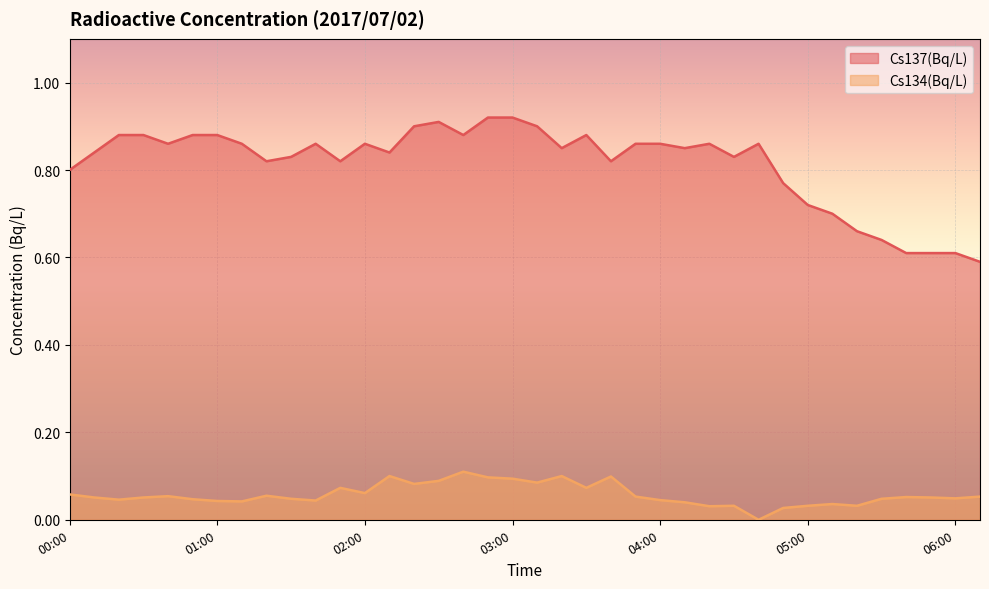

What is the spread (max minus min) of values at 02:40?

0.8